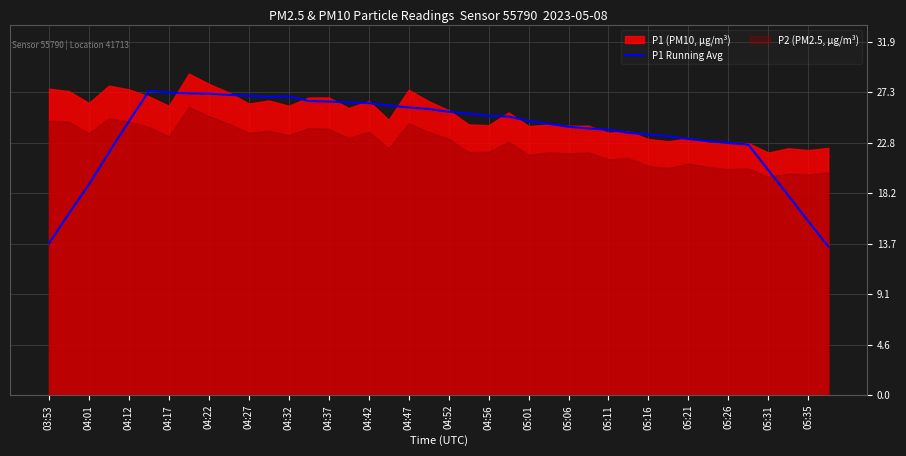

What is the minimum value for P1 Running Avg?

13.4